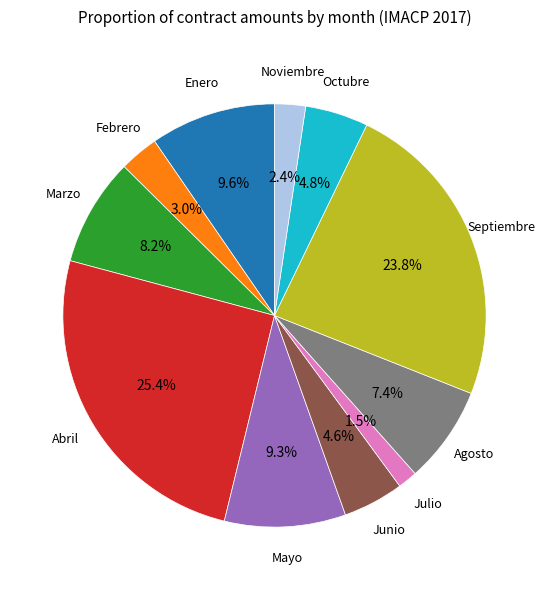

Between Febrero and Enero, which is larger?

Enero